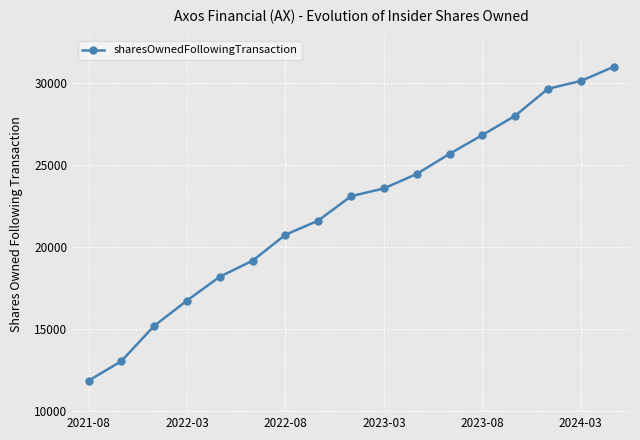

How many series are shown in this chart?

1